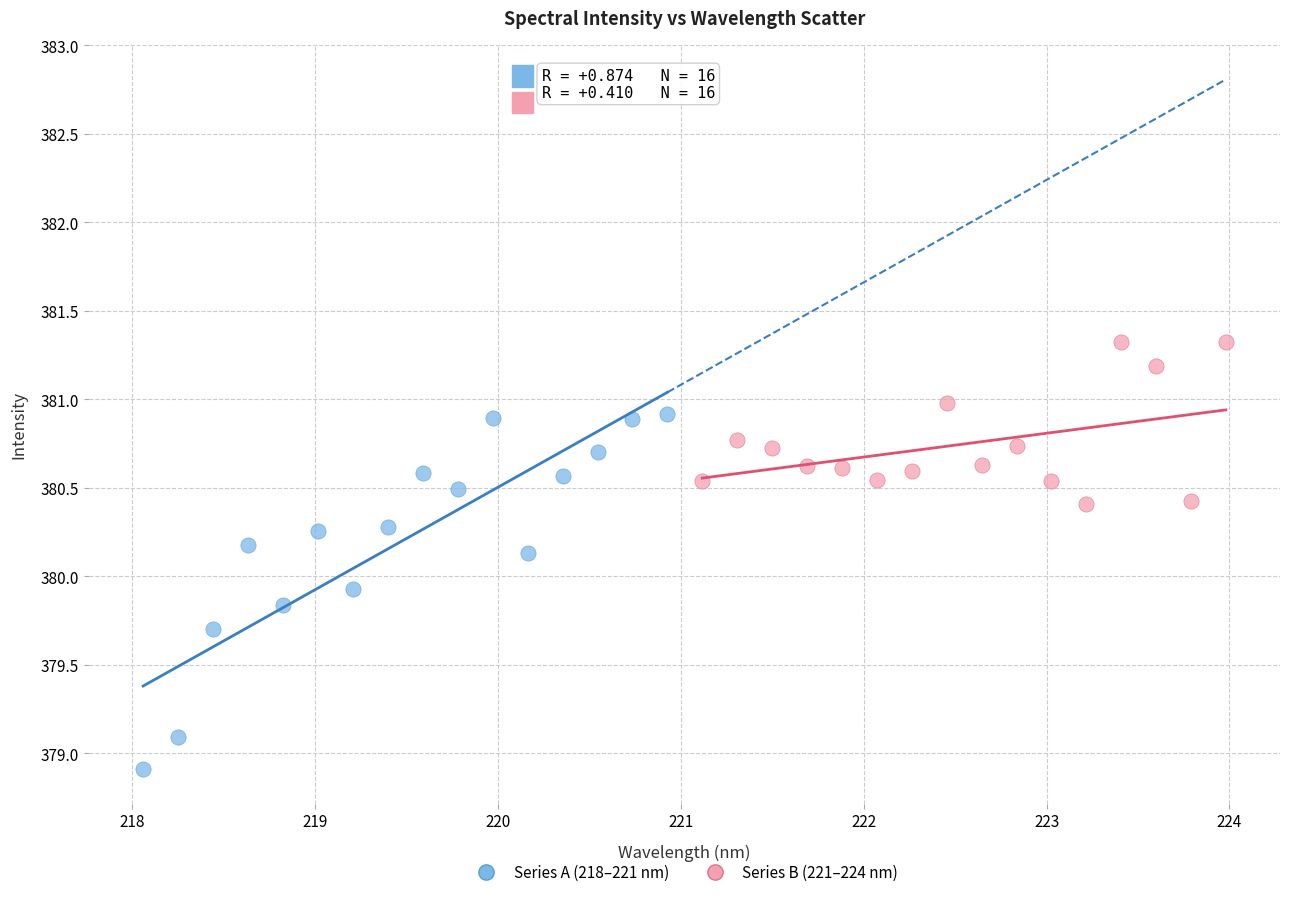

What are all the series names shown in the legend?

Series A (218–221 nm), Series B (221–224 nm)